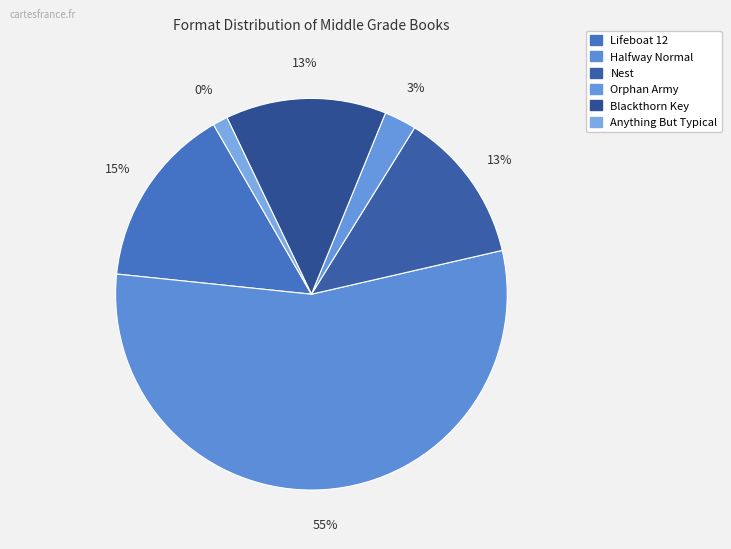

Which category has the smallest portion of the pie?

Anything But Typical